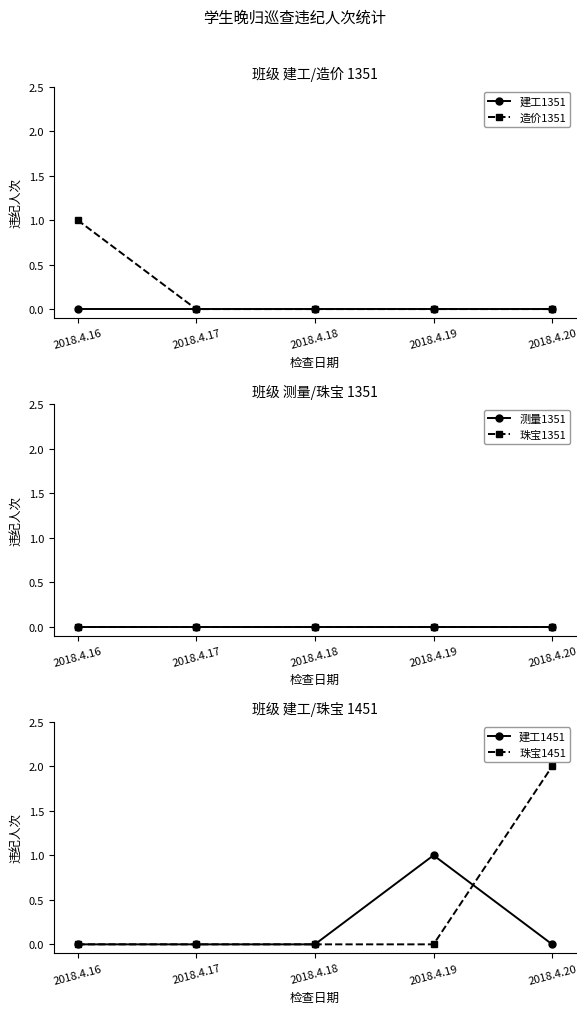

At which label is 造价1351 closest to 0?

2018.4.17